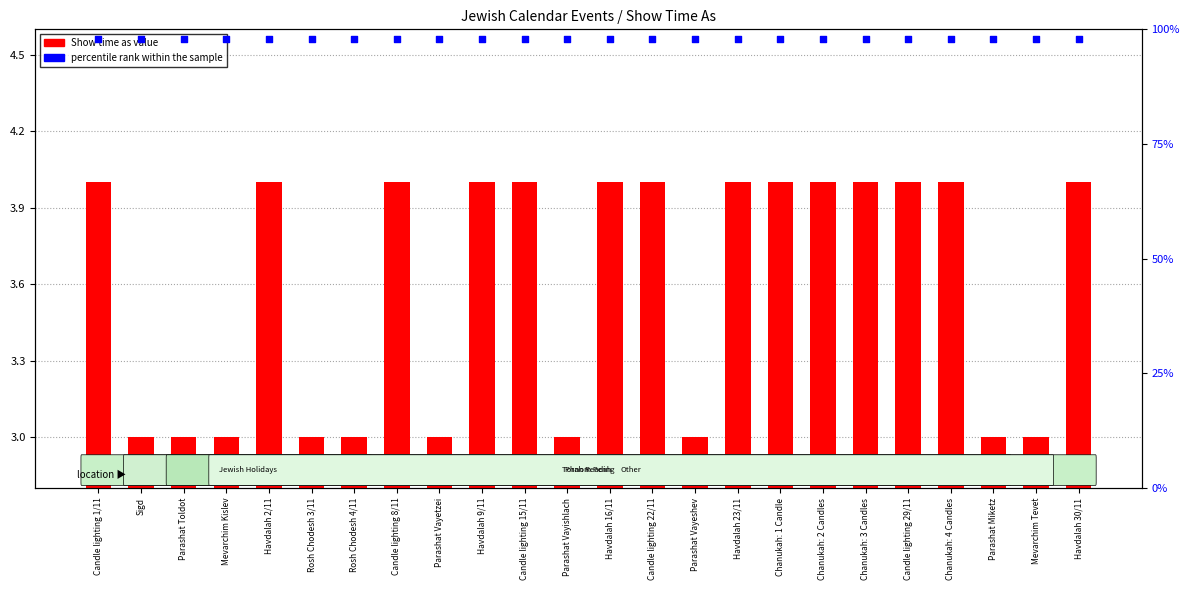

Which series has the largest Y range (max minus min)?

Show time as